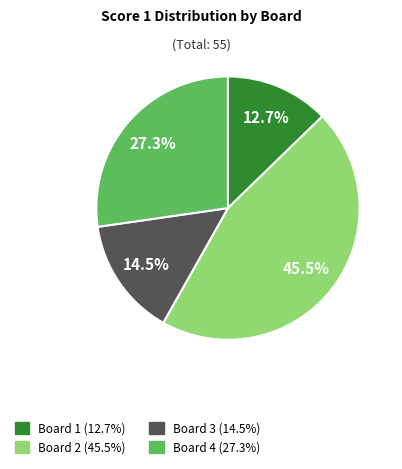

What percentage is the Board 4 slice, to the nearest percent?

27%